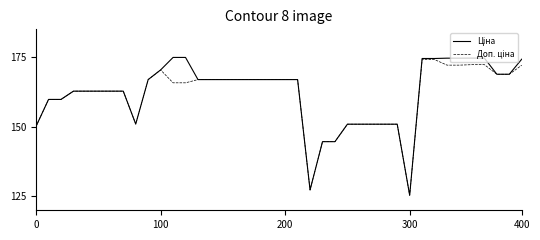

What is the maximum value shown in the chart?

174.9